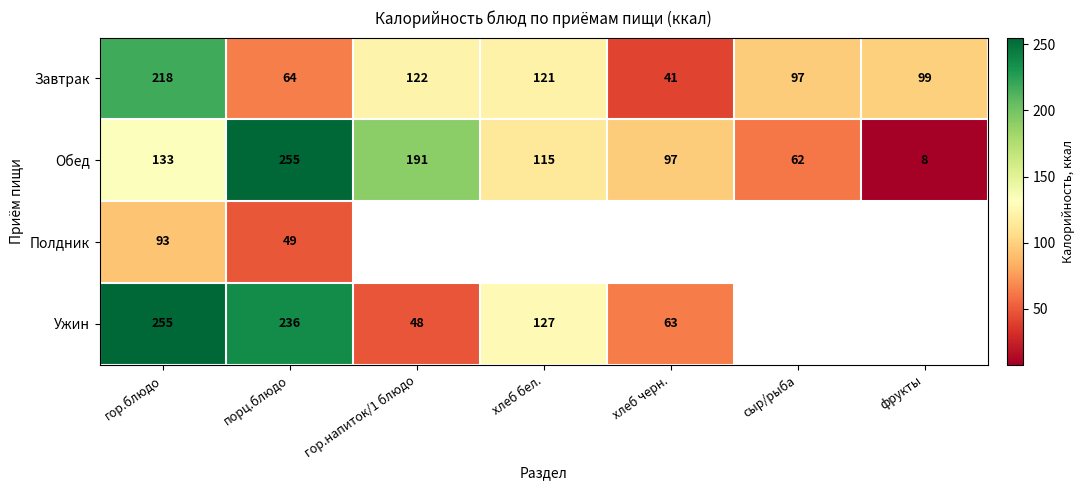

Is it true that Завтрак equals 171.0 at хлеб бел.?

False